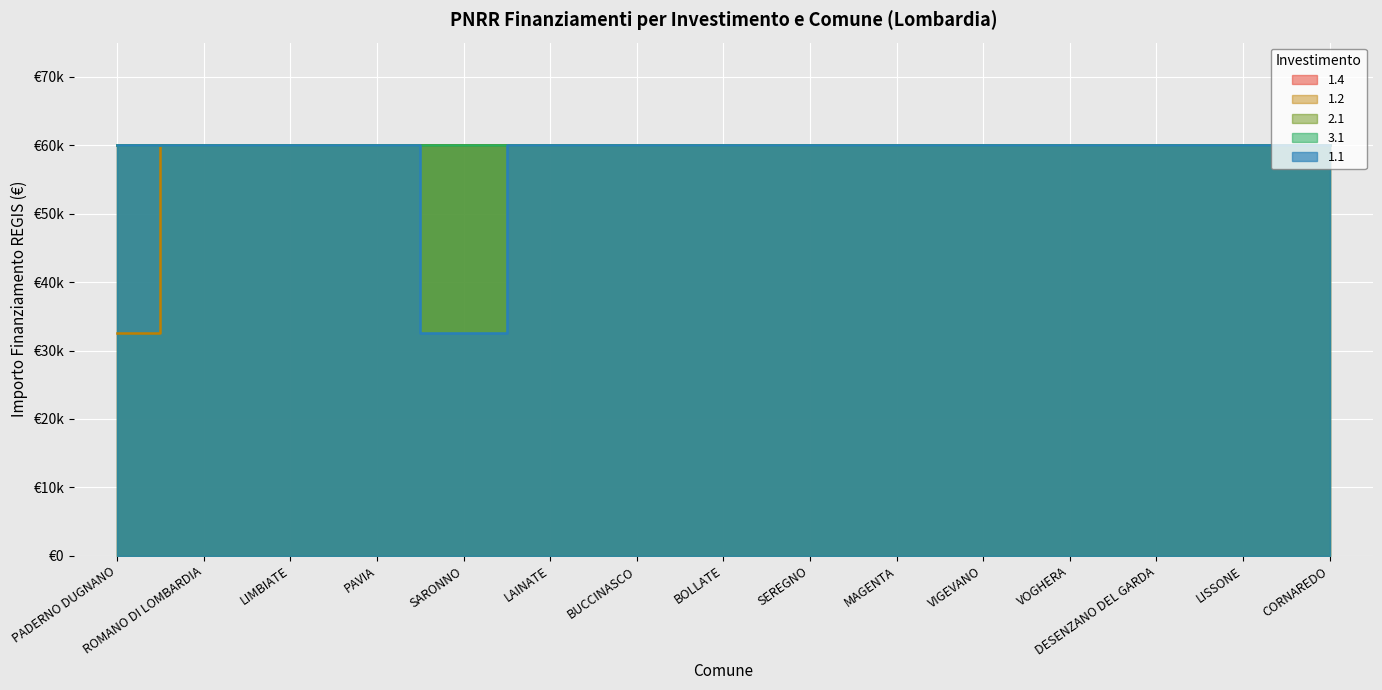

How many series are shown in this chart?

5